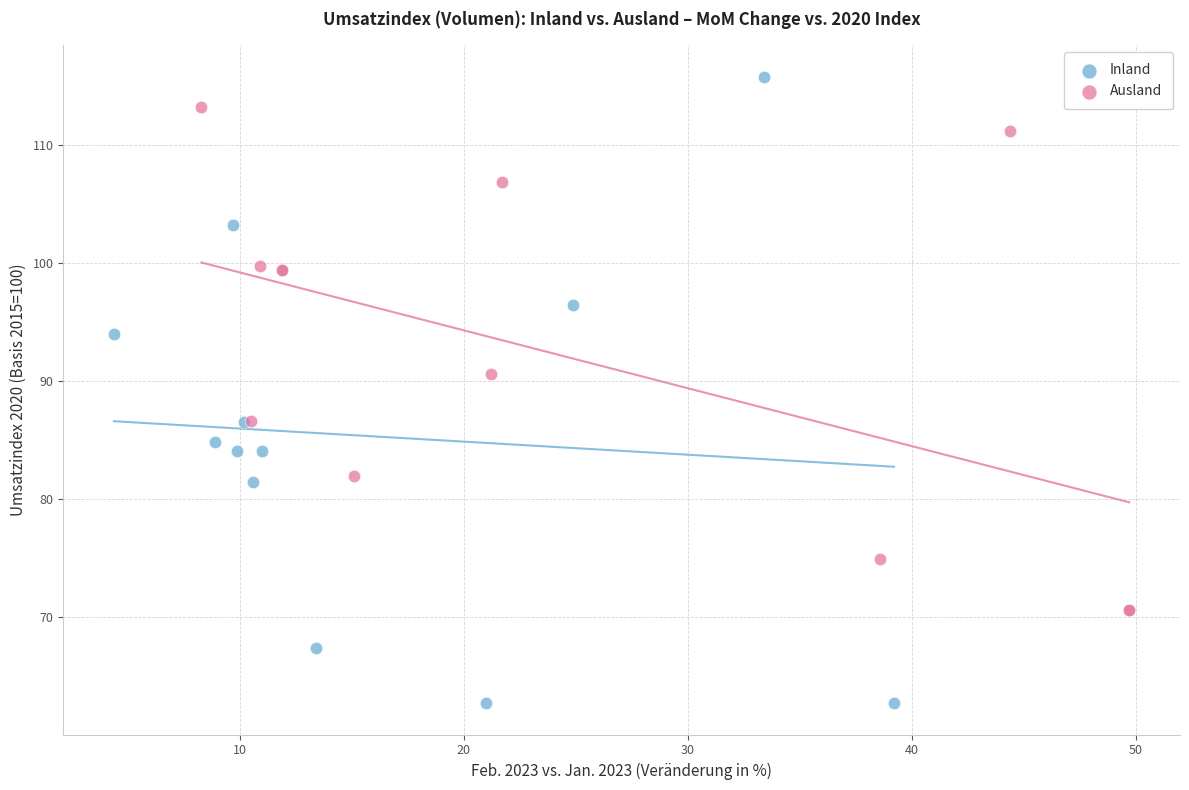

Which series contains the lowest Y value?

Inland